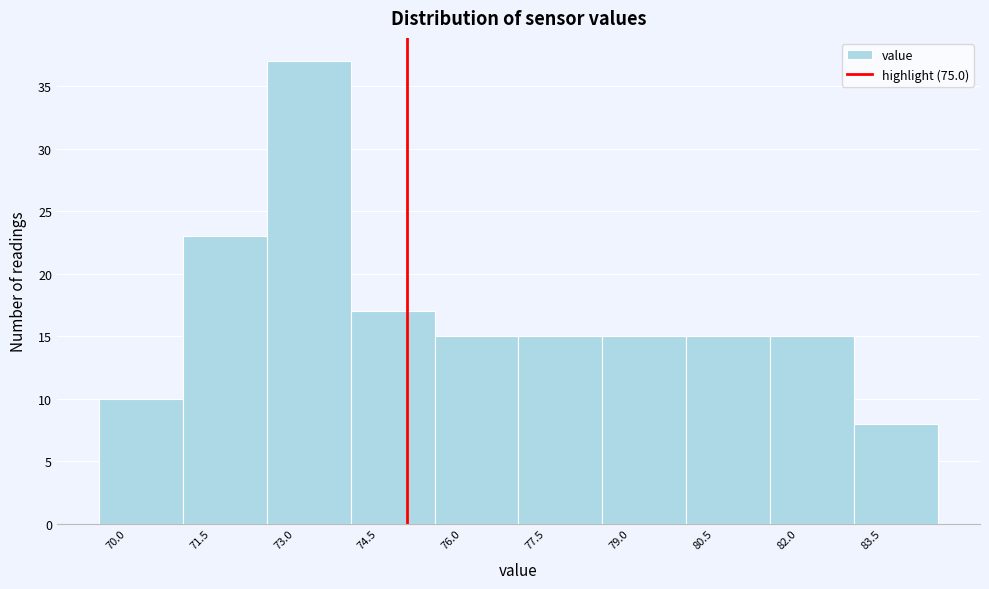

What is the height of the bar covering 75.5 to 77.0 on the x-axis? Neither the bar edges nor the heights are printed on the chart, so give them approximately, as read against the axes.

15